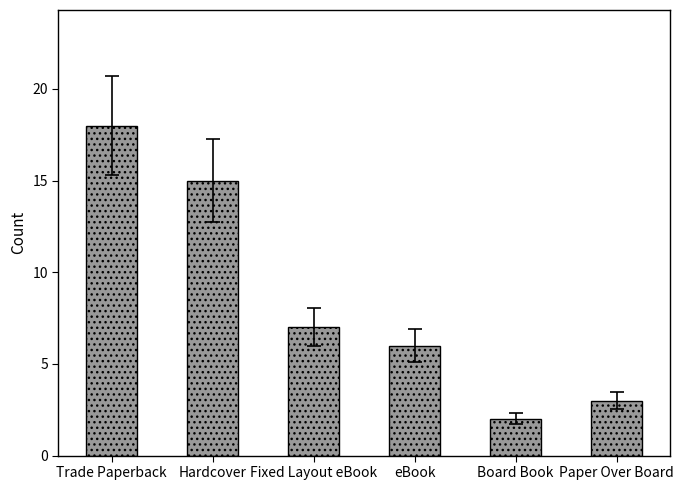

What is the sum of the values at Board Book and Hardcover?

17